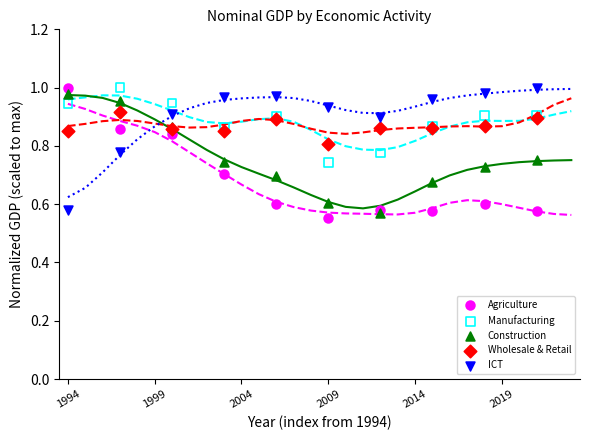

What is the X range (max minus min) for the scatter plot?

27.0